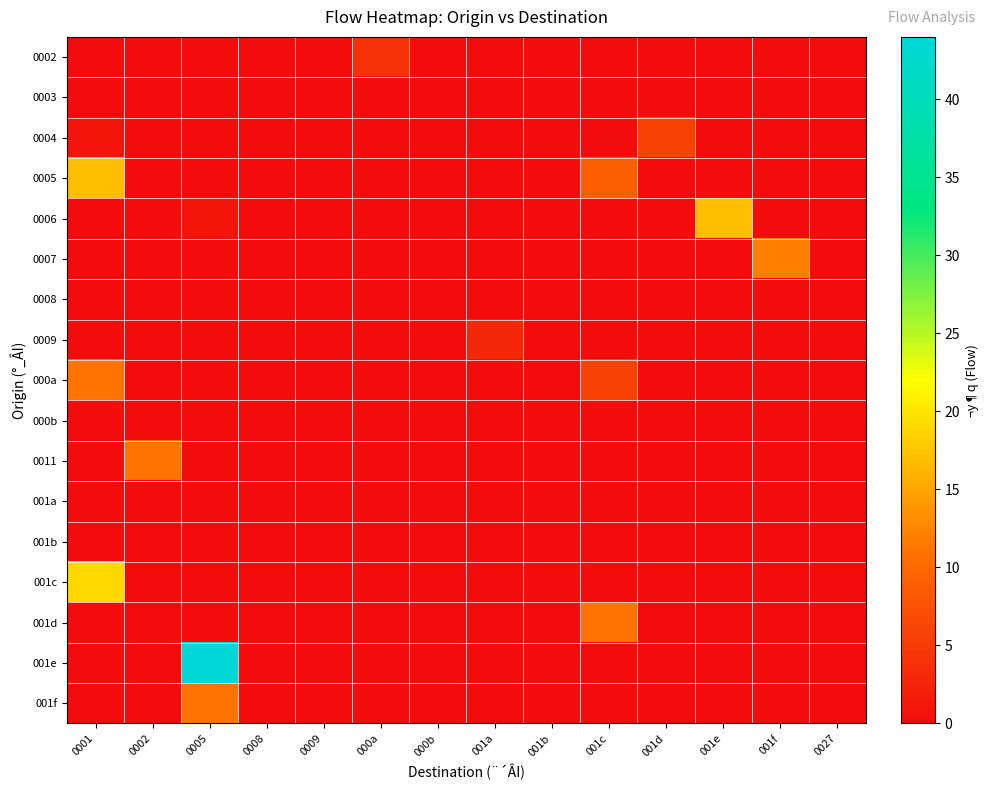

Which series changed the most between 0008 and 001f?

0007